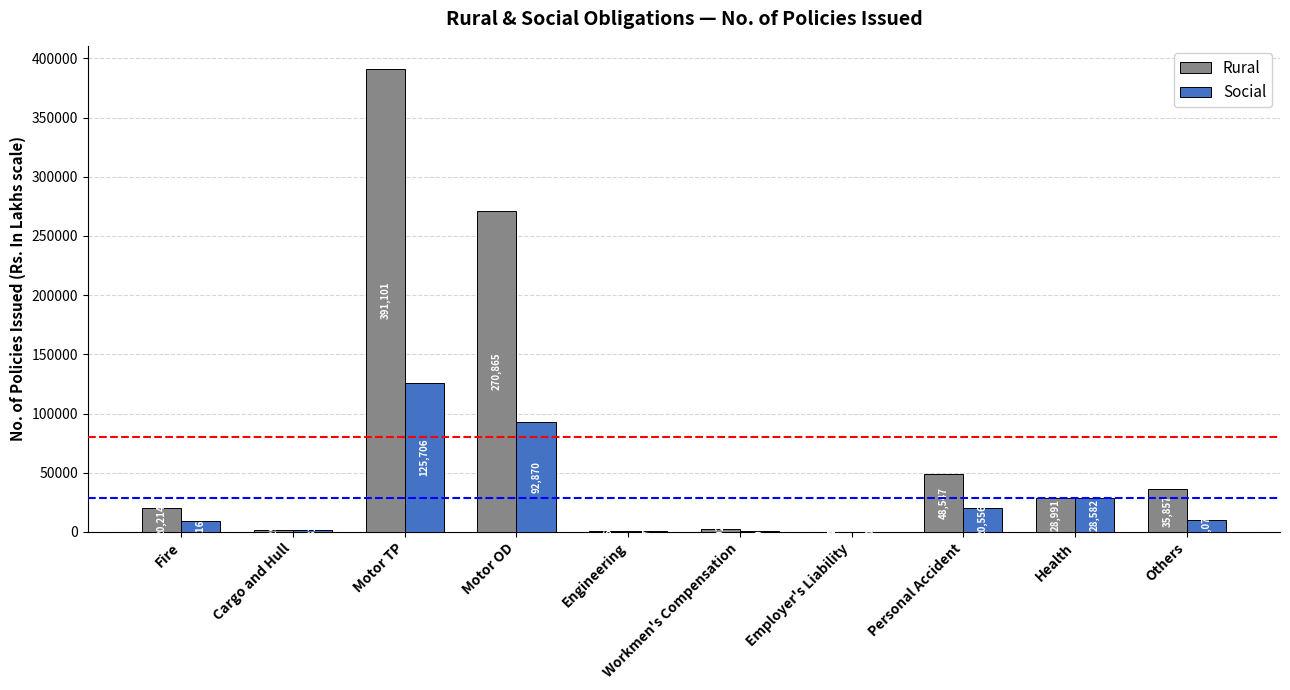

Between Motor OD and Personal Accident, which series saw the biggest shift?

Rural